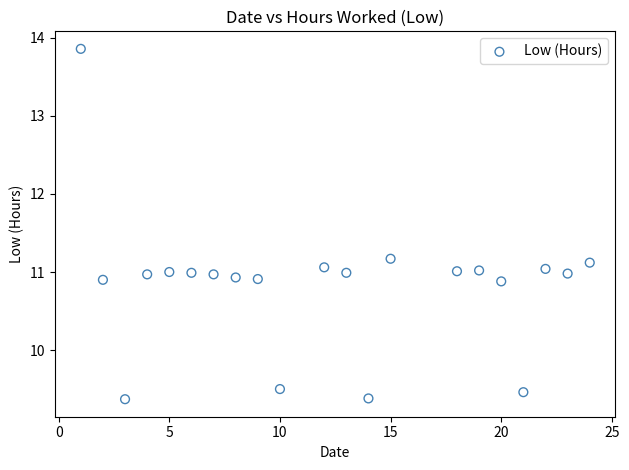

What is the range of Y values (max minus min)?

4.5